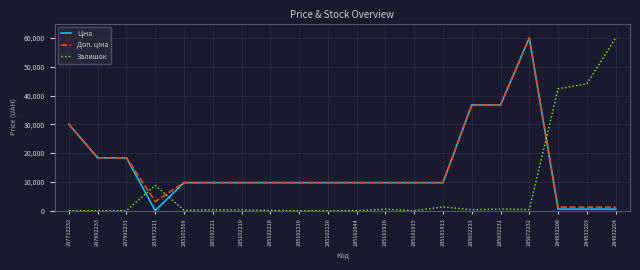

The Залишок series shows 22141.2 at 284032203. True or false?

False